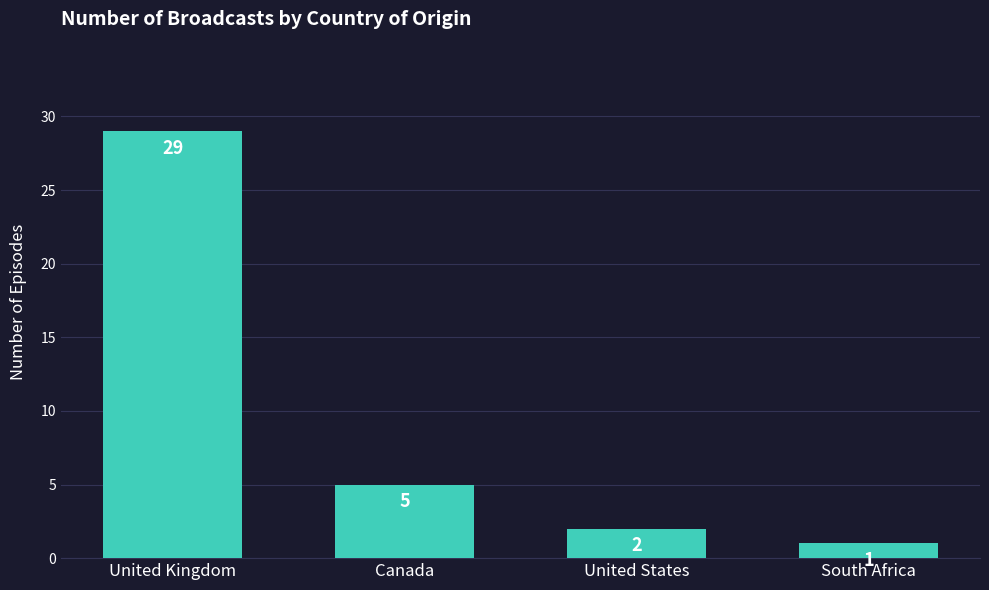

What position from the right is United States?

2